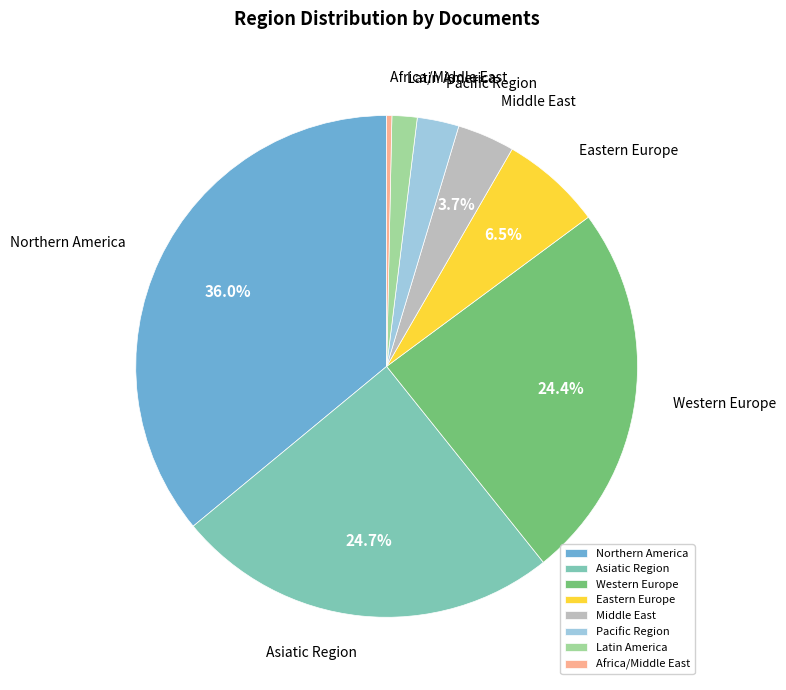

What portion of the pie excludes Western Europe?

75.6%